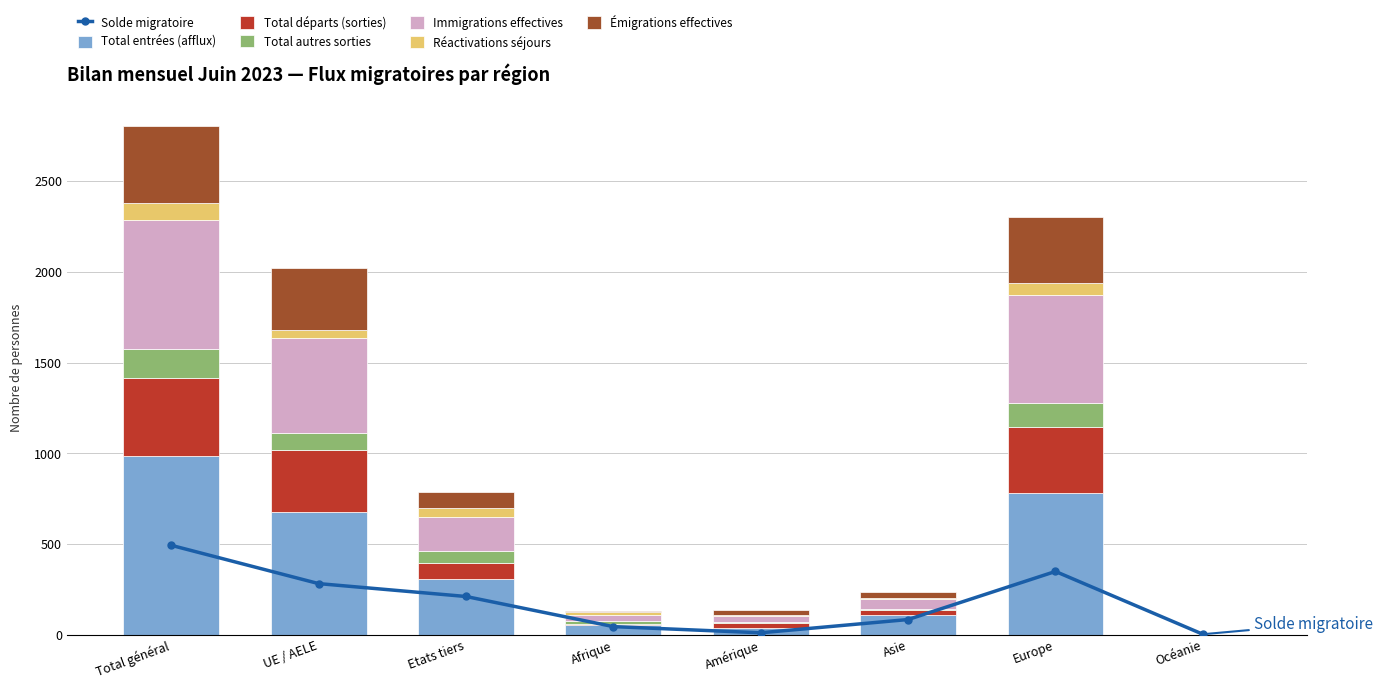

Where does the Immigrations effectives series first go above 188?

Total général